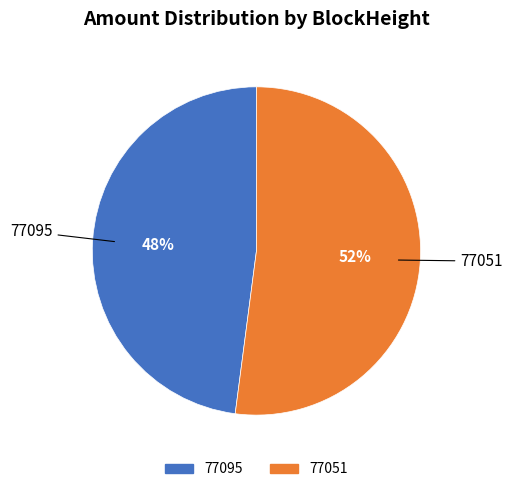

Is there any slice that represents more than half of the pie?

Yes